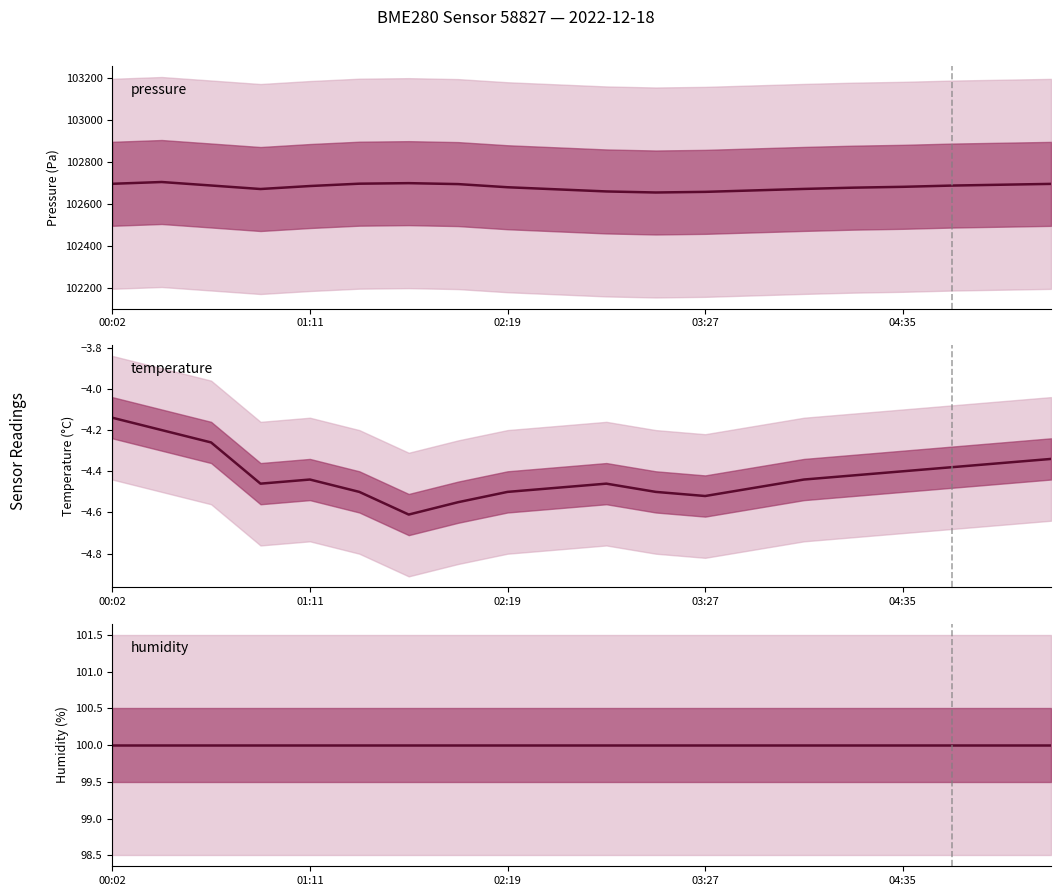

Which category has the highest value in the temperature series?

00:02